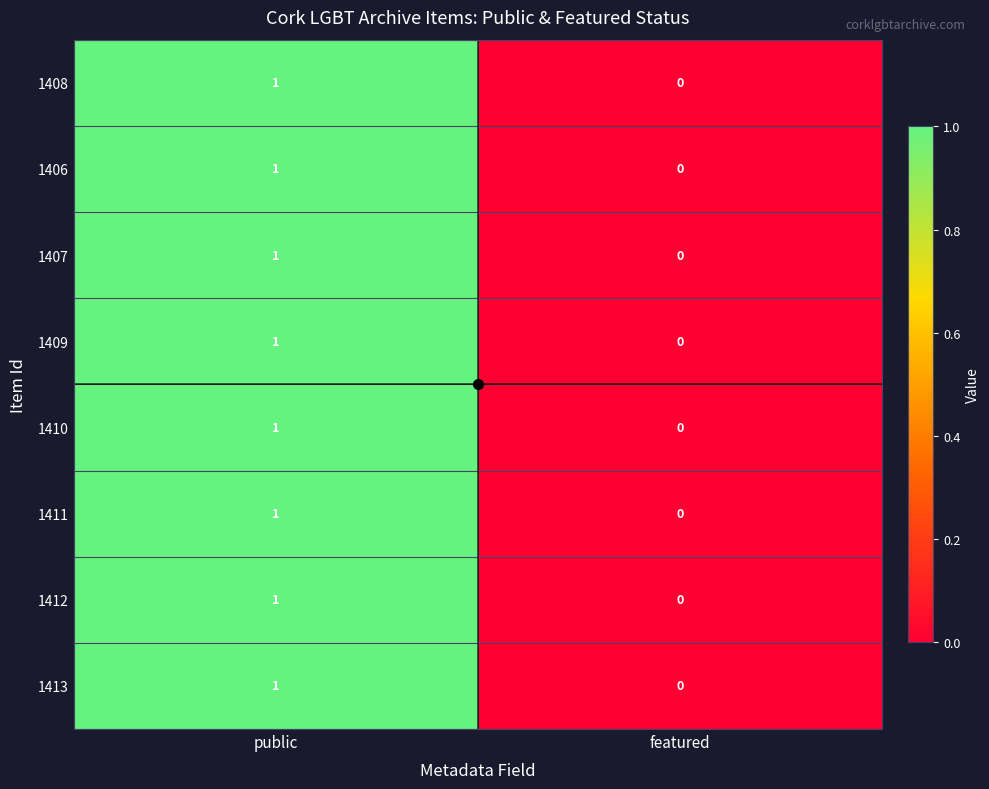

How many values in the 1412 series are below 1?

1